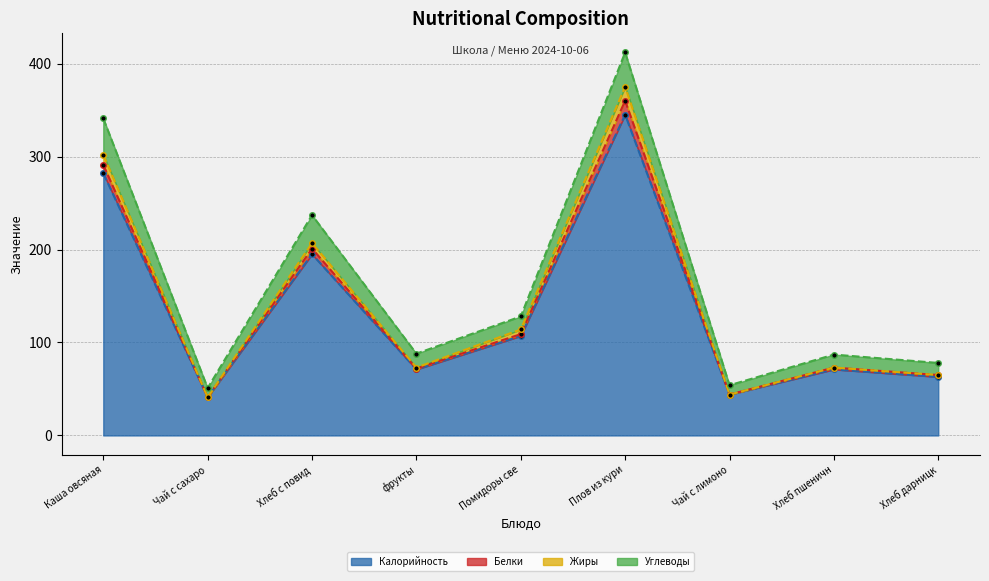

The Калорийность series shows 383 at Каша овсяная. True or false?

False